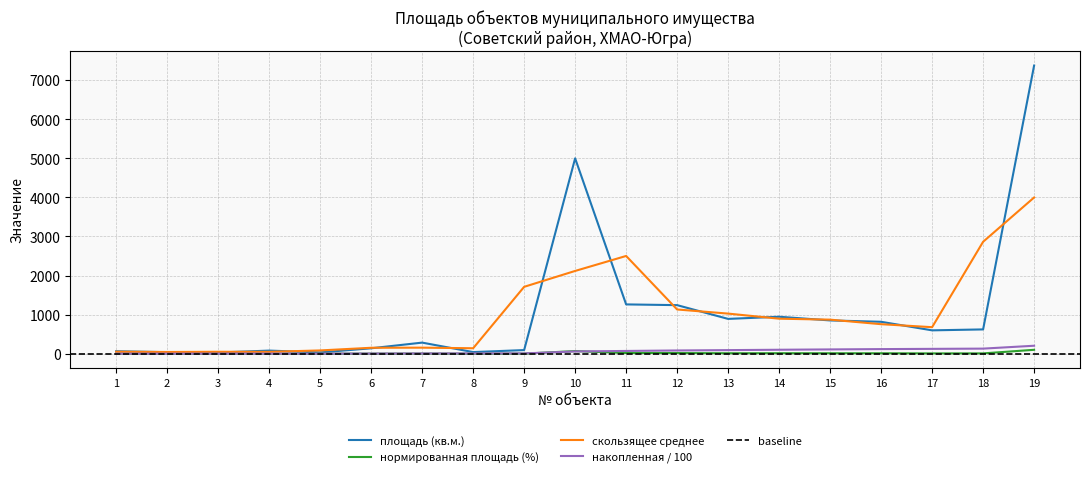

Reading right to left, what are all the values shown in this chart?

19=100.0	18=8.4	17=8.1	16=11.1	15=11.6	14=12.8	13=12.1	12=16.9	11=17.1	10=67.8	9=1.3	8=0.6	7=3.9	6=1.9	5=0.4	4=1.1	3=0.4	2=0.5	1=0.9